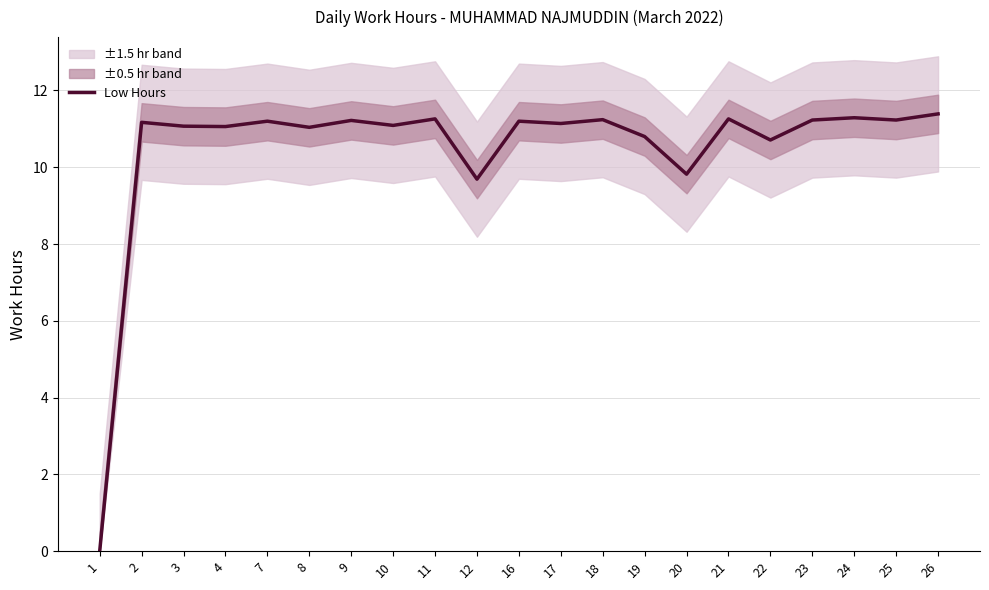

How many series are shown in this chart?

1